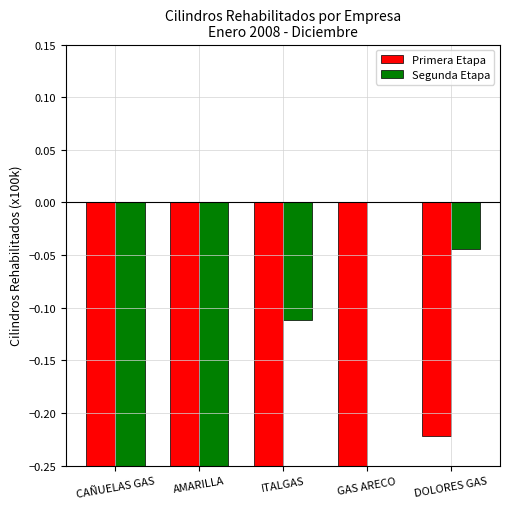

Which series has the widest spread of values?

Primera Etapa